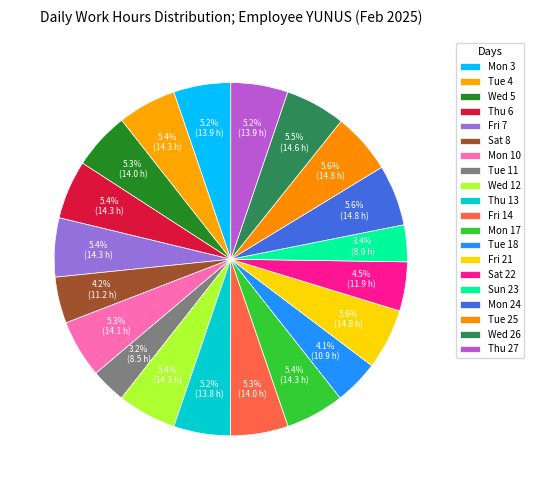

What is the smallest slice in the pie chart?

Tue 11